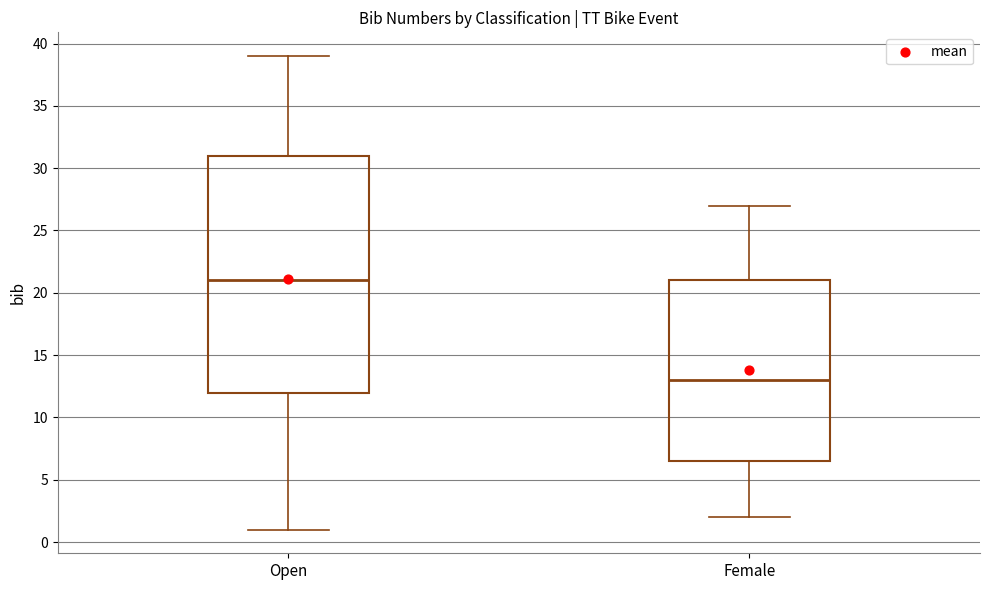

Reading left to right, transcribe this box plot: for each box, give where its median line is, the range the box spans, and where its two whiskers end, as read against the y-axis. The values are not printed on the chart, so give them approximately, as read against the axis.

Open: median 21.0, box 12.0 to 31.0, whiskers 1.0 to 39.0
Female: median 13.0, box 6.5 to 21.0, whiskers 2.0 to 27.0